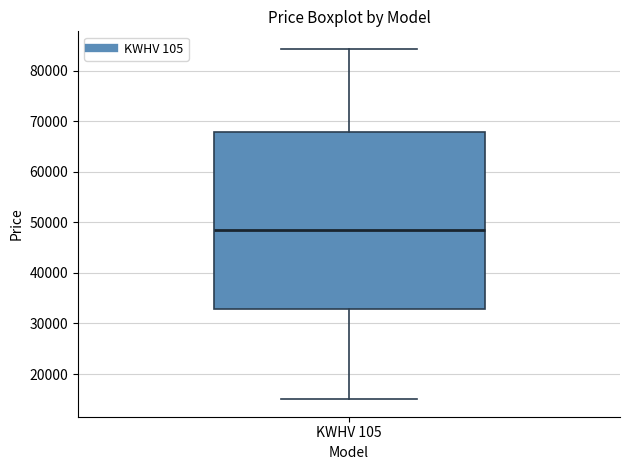

Transcribe this box plot: give where the median line is, the range the box spans, and where the two whiskers end, as read against the y-axis. The values are not printed on the chart, so give them approximately, as read against the axis.

median 48000, box 33000 to 68000, whiskers 15000 to 84000